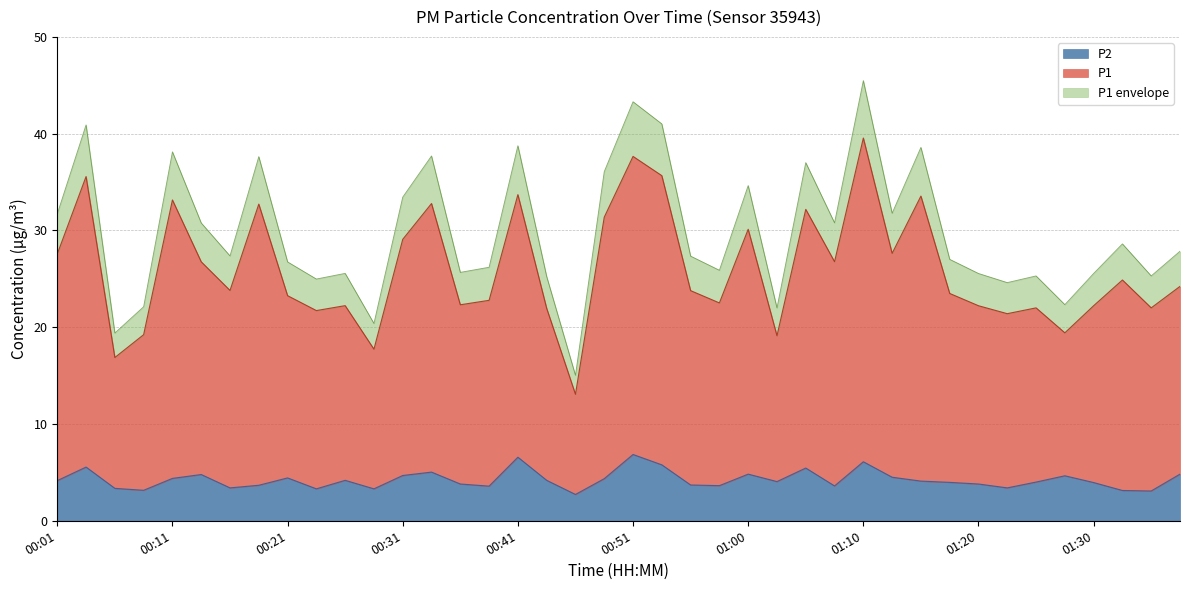

Which series has the largest range (max minus min)?

P1